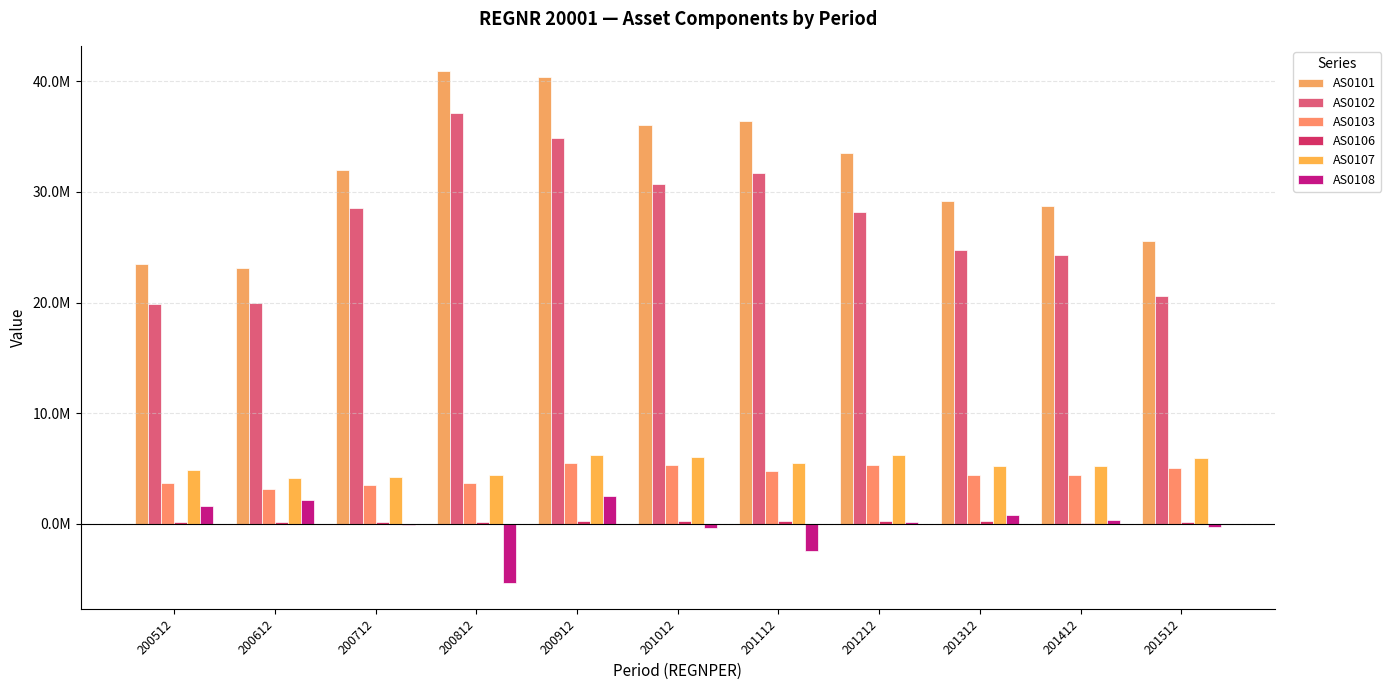

Reading right to left, what are all the values shown in this chart?

AS0101: 25577311	28710784	29195023	33543652	36446405	36082126	40357119	40881241	32017861	23100967	23486477
AS0102: 20560756	24262244	24779914	28188712	31682234	30750432	34845285	37151538	28533433	19932424	19827642
AS0103: 5016555	4448540	4415109	5354939	4764171	5331694	5511835	3729703	3484428	3168543	3658835
AS0106: 175549	130199	288660	276433	250174	253261	236453	203518	203203	174705	206781
AS0107: 5917998	5228972	5208198	6217623	5472248	6076858	6193330	4398632	4275854	4166335	4884721
AS0108: -234612	359455	779206	195503	-2398889	-333459	2507675	-5352930	-136458	2160535	1621014